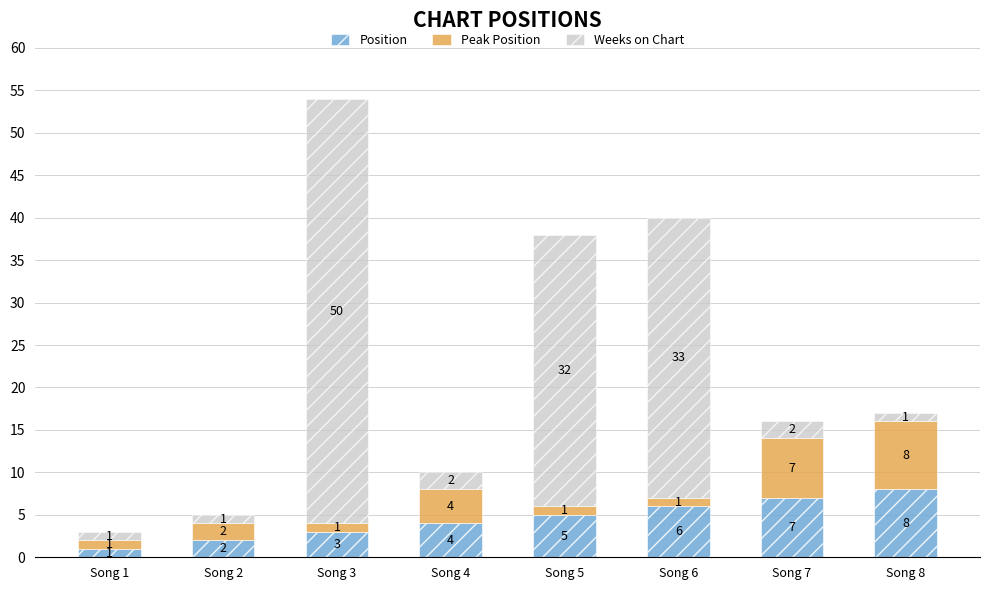

Reading left to right, transcribe the values for Position.

Song 1=1	Song 2=2	Song 3=3	Song 4=4	Song 5=5	Song 6=6	Song 7=7	Song 8=8